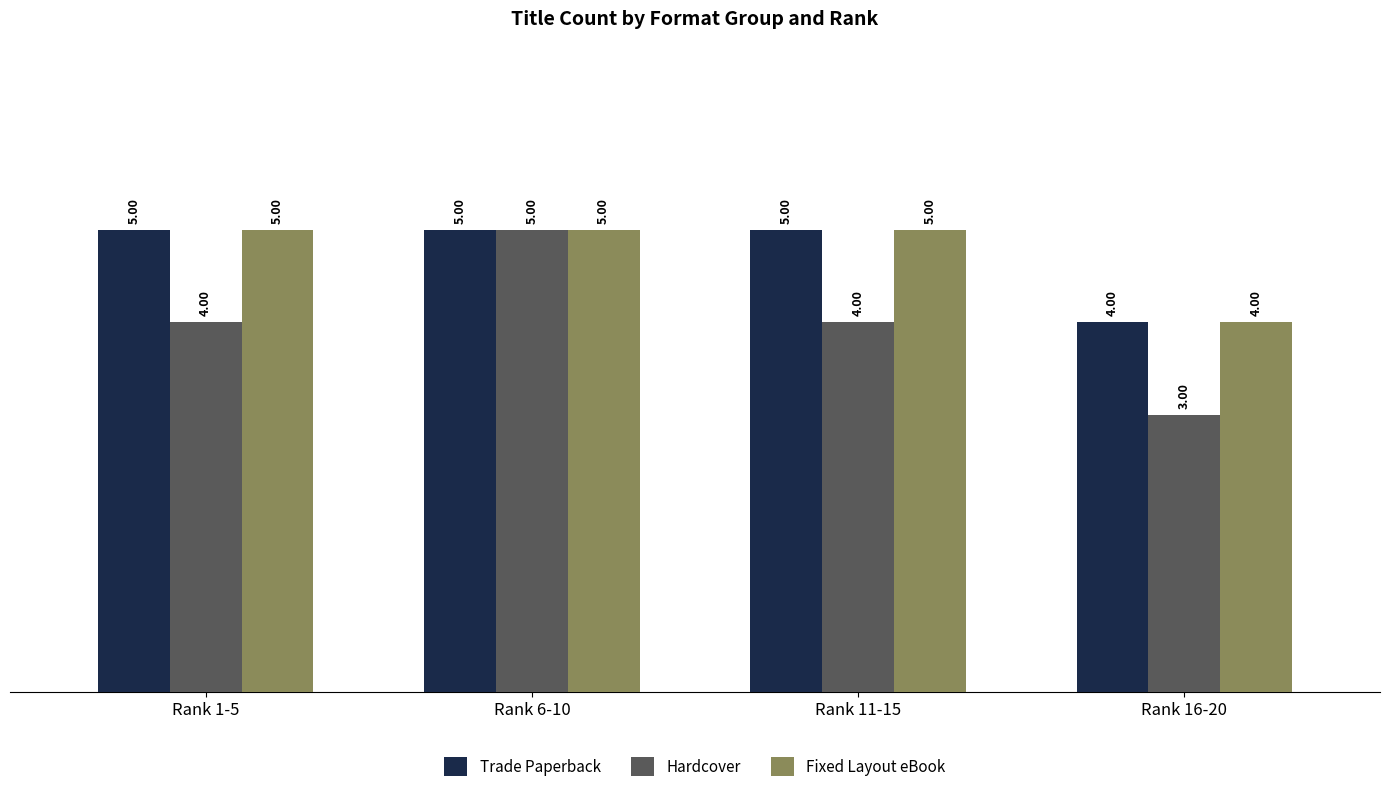

What value does the Hardcover series have at Rank 11-15?

4